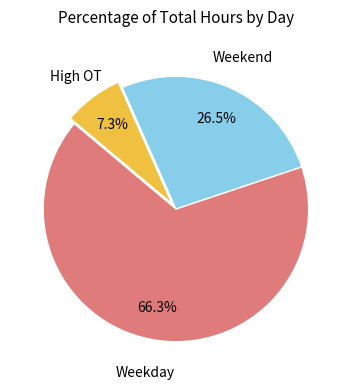

Does any single category account for the majority?

Yes